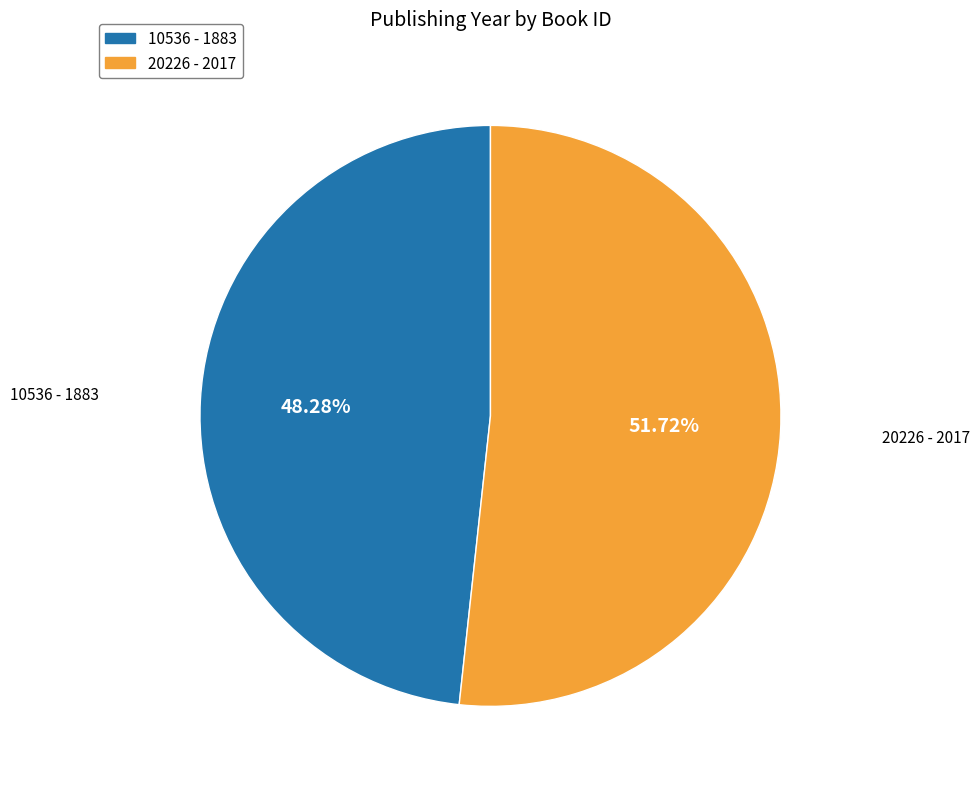

Is there a majority slice in this chart?

Yes